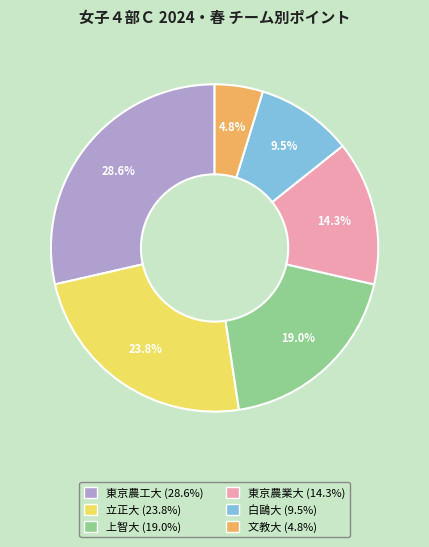

Is it true that 文教大 is 16% of the pie?

False